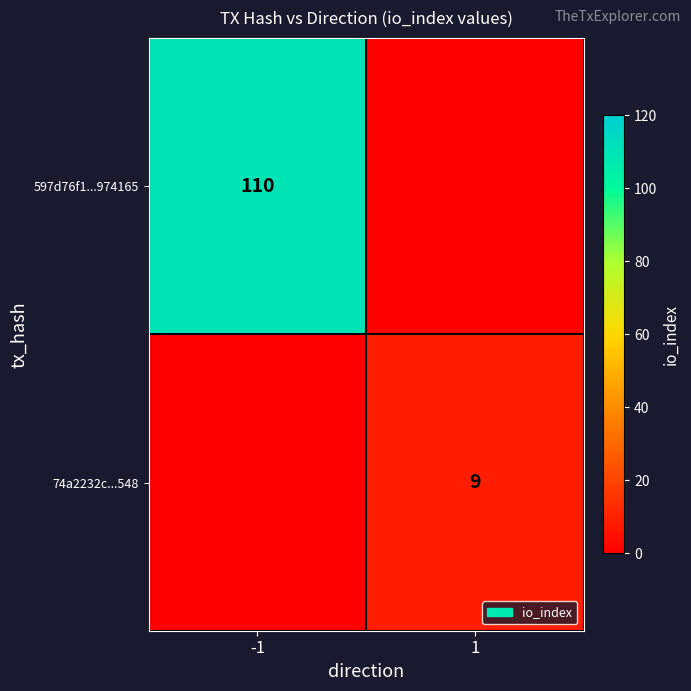

Is the value of 74a2232c...548 at 1 greater than the value of 597d76f1...974165 at -1?

No